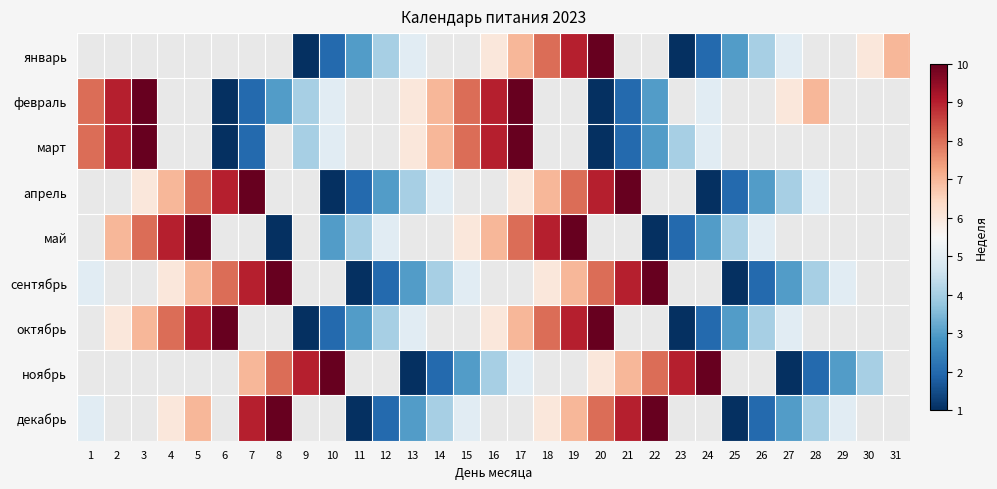

What is the difference between the март values at 3 and 7?

8.0